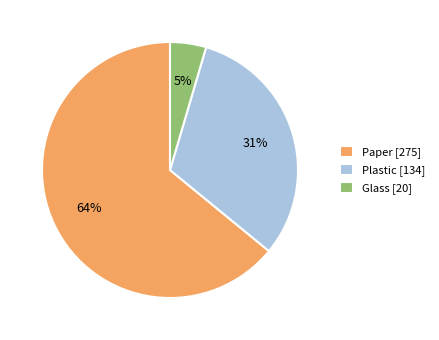

What is the largest slice in the pie chart?

Paper